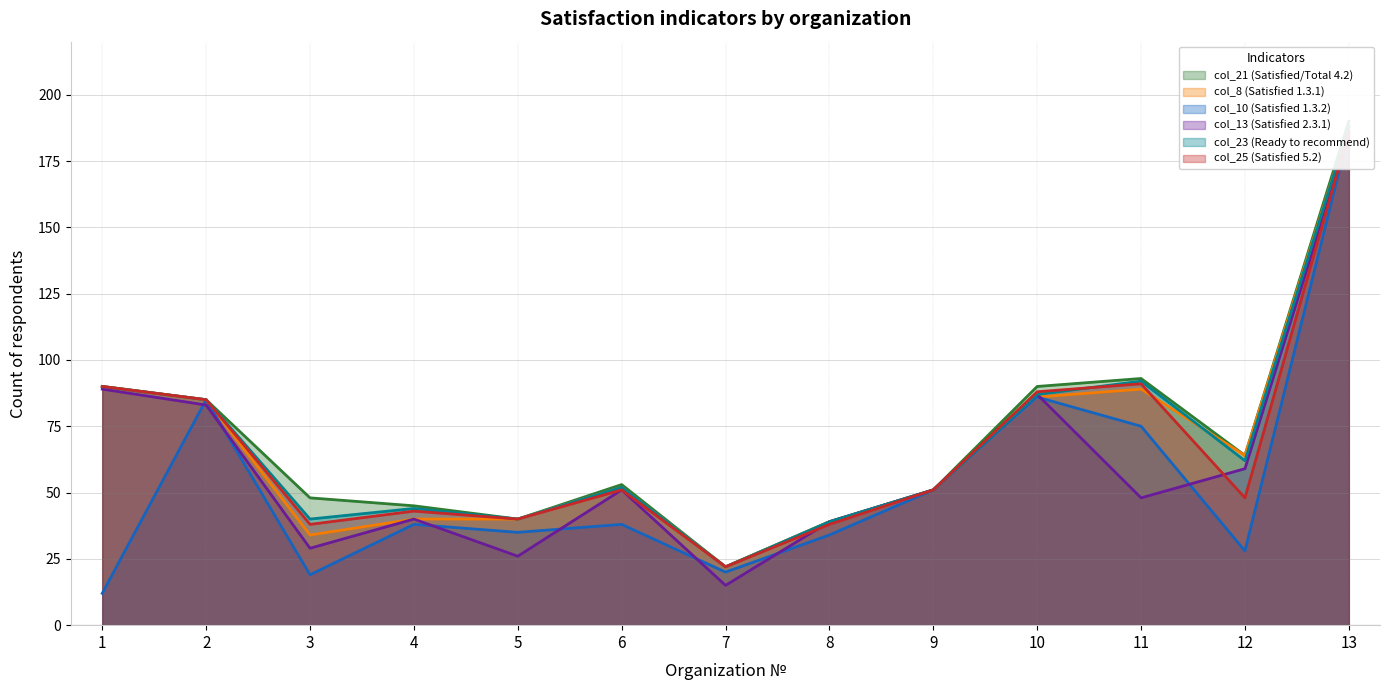

Is it true that col_25 (Satisfied 5.2) equals 26 at 2?

False